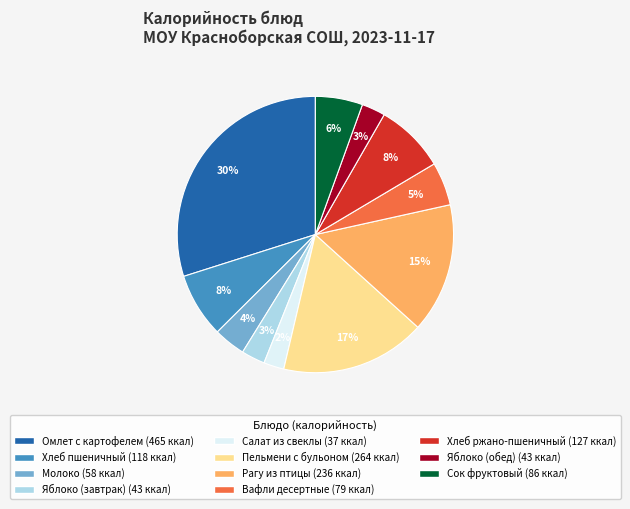

To the nearest percent, what is the combined percentage of Хлеб пшеничный and Пельмени с бульоном?

25%